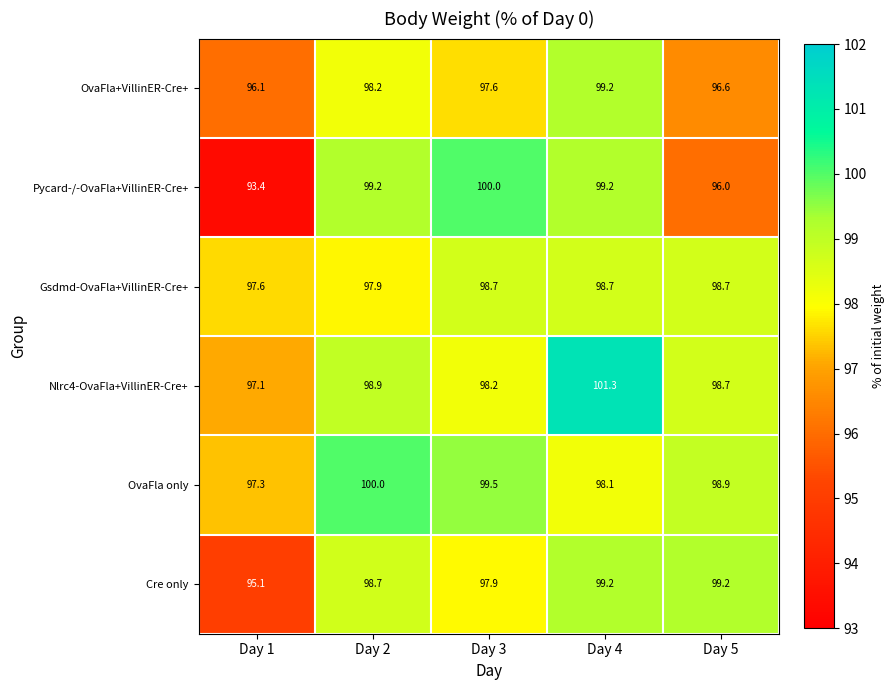

What is the spread (max minus min) of values at Day 5?

3.2